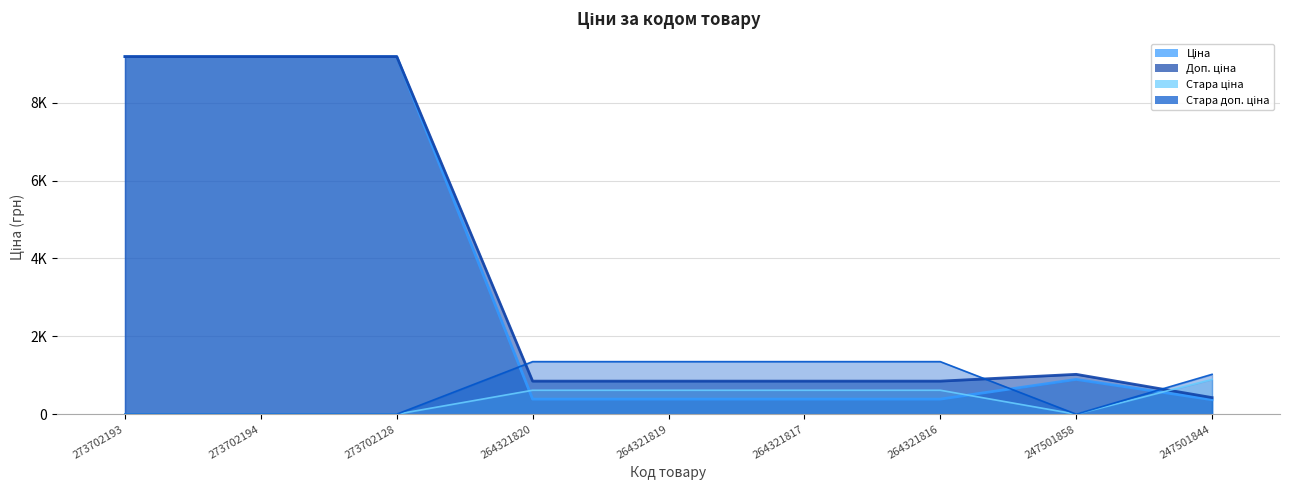

What is the value of the Стара доп. ціна (лінія) point at the 4th from the left?

1349.8